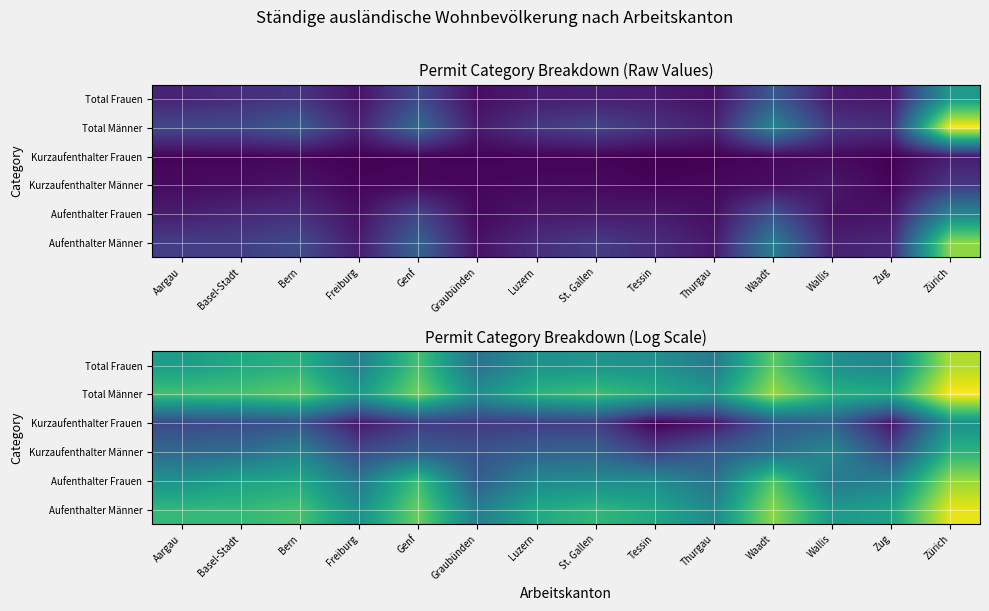

Which series has the largest total across all categories?

Total Männer